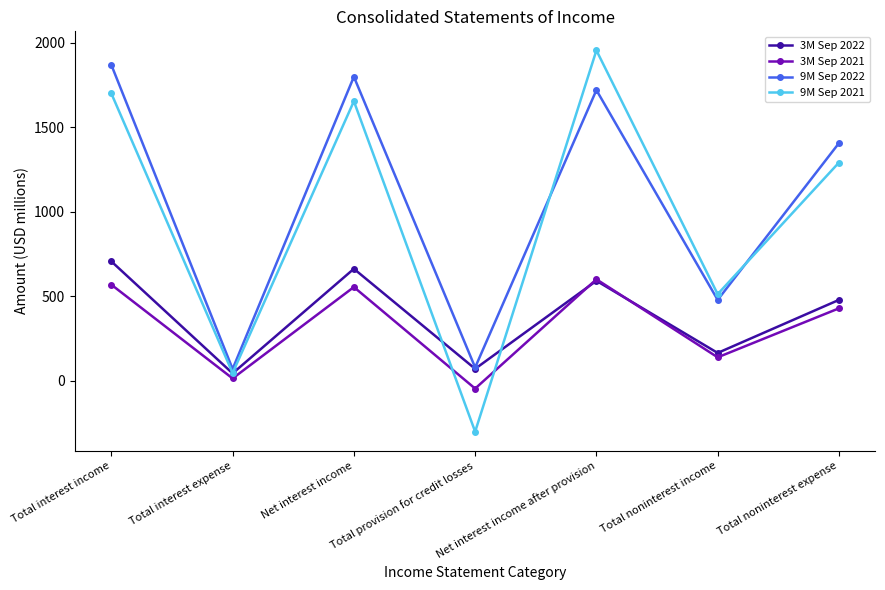

Is it true that 9M Sep 2022 equals 2645 at Net interest income?

False